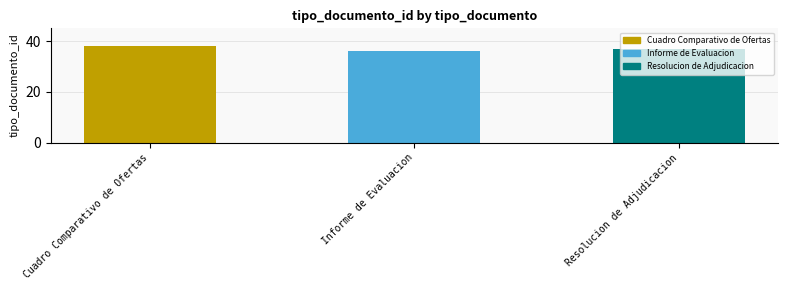

What is the difference between the maximum and second lowest values?

1